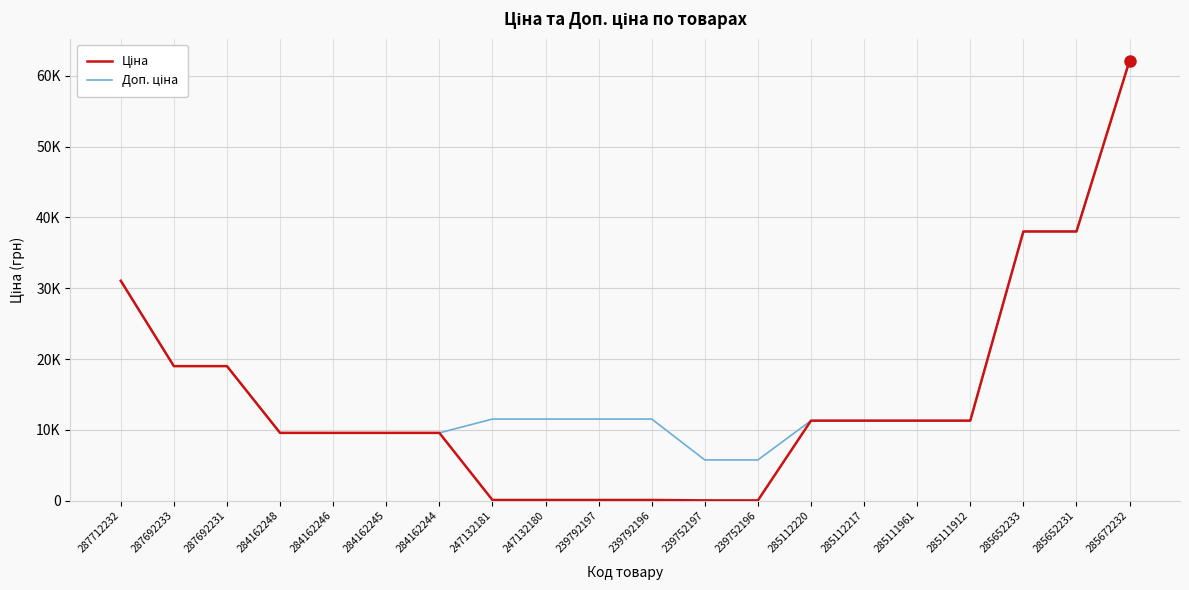

Which series has the largest range (max minus min)?

Ціна